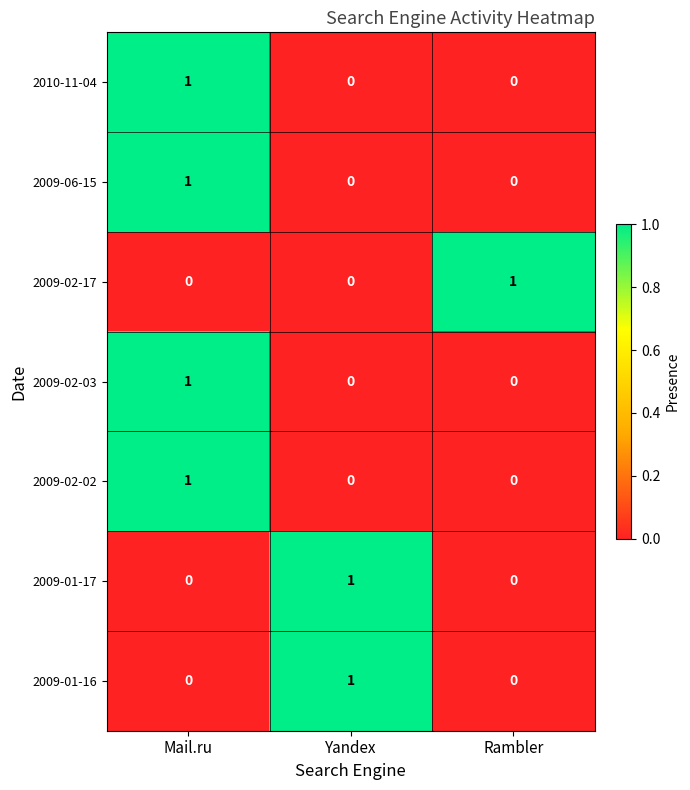

Which category has the highest value in the 2009-02-17 series?

Rambler